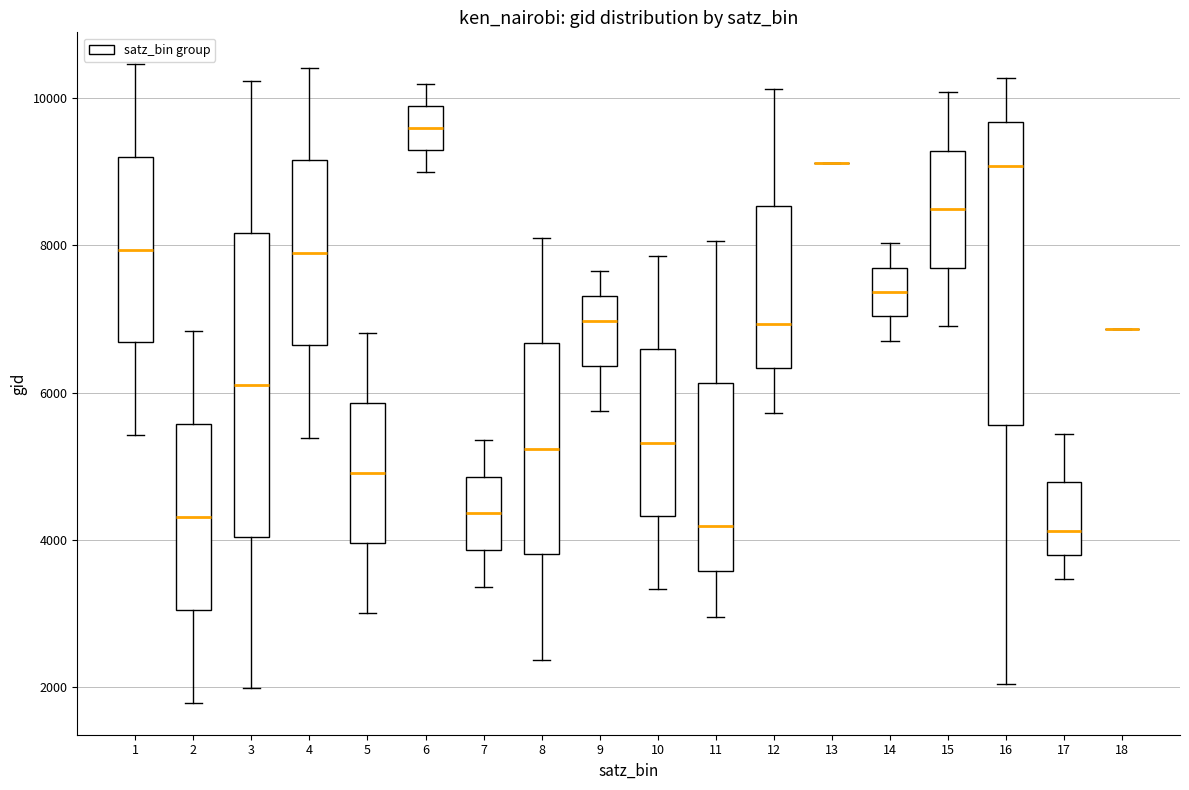

Reading left to right, read every box against the y-axis: the position of its median line, the range the box covers, and the ends of its whiskers. The values are not printed on the chart, so give them approximately, as read against the axis.

1: median 8000, box 6600 to 9200, whiskers 5400 to 10400
2: median 4400, box 3000 to 5600, whiskers 1800 to 6800
3: median 6200, box 4000 to 8200, whiskers 2000 to 10200
4: median 8000, box 6600 to 9200, whiskers 5400 to 10400
5: median 5000, box 4000 to 5800, whiskers 3000 to 6800
6: median 9600, box 9200 to 9800, whiskers 9000 to 10200
7: median 4400, box 3800 to 4800, whiskers 3400 to 5400
8: median 5200, box 3800 to 6600, whiskers 2400 to 8000
9: median 7000, box 6400 to 7400, whiskers 5800 to 7600
10: median 5400, box 4400 to 6600, whiskers 3400 to 7800
11: median 4200, box 3600 to 6200, whiskers 3000 to 8000
12: median 7000, box 6400 to 8600, whiskers 5800 to 10200
13: box collapsed to a line at 9200, whiskers 9200 to 9200
14: median 7400, box 7000 to 7600, whiskers 6800 to 8000
15: median 8400, box 7600 to 9200, whiskers 7000 to 10000
16: median 9000, box 5600 to 9600, whiskers 2000 to 10200
17: median 4200, box 3800 to 4800, whiskers 3400 to 5400
18: box collapsed to a line at 6800, whiskers 6800 to 6800